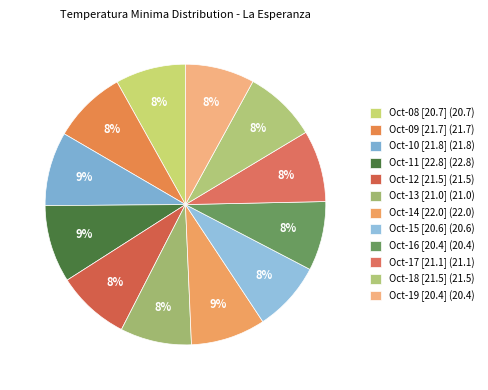

How many slices are in this pie chart?

12